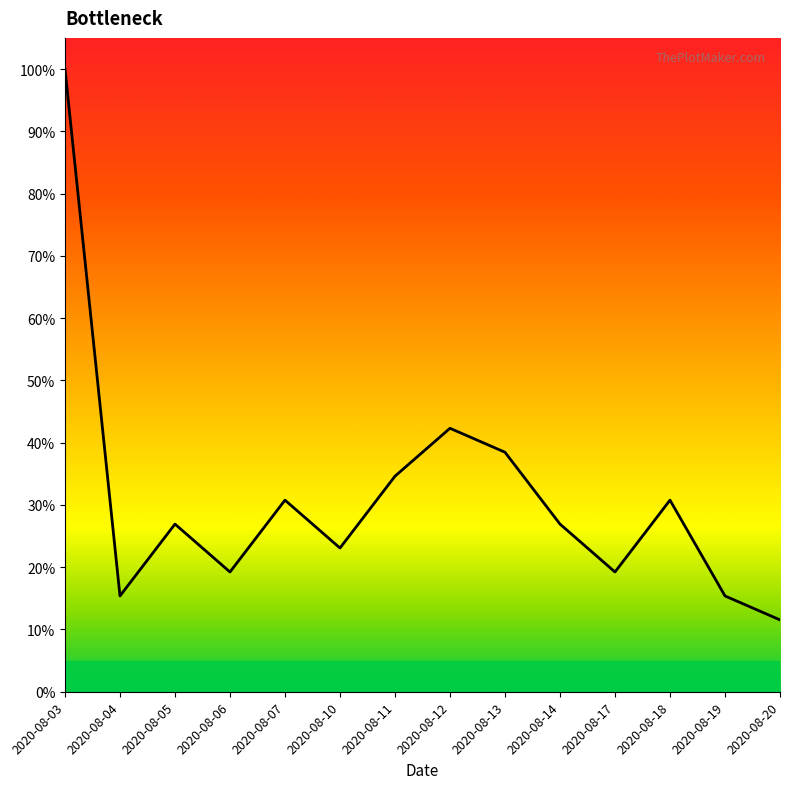

What is the value of the 7th point from the left?

0.3